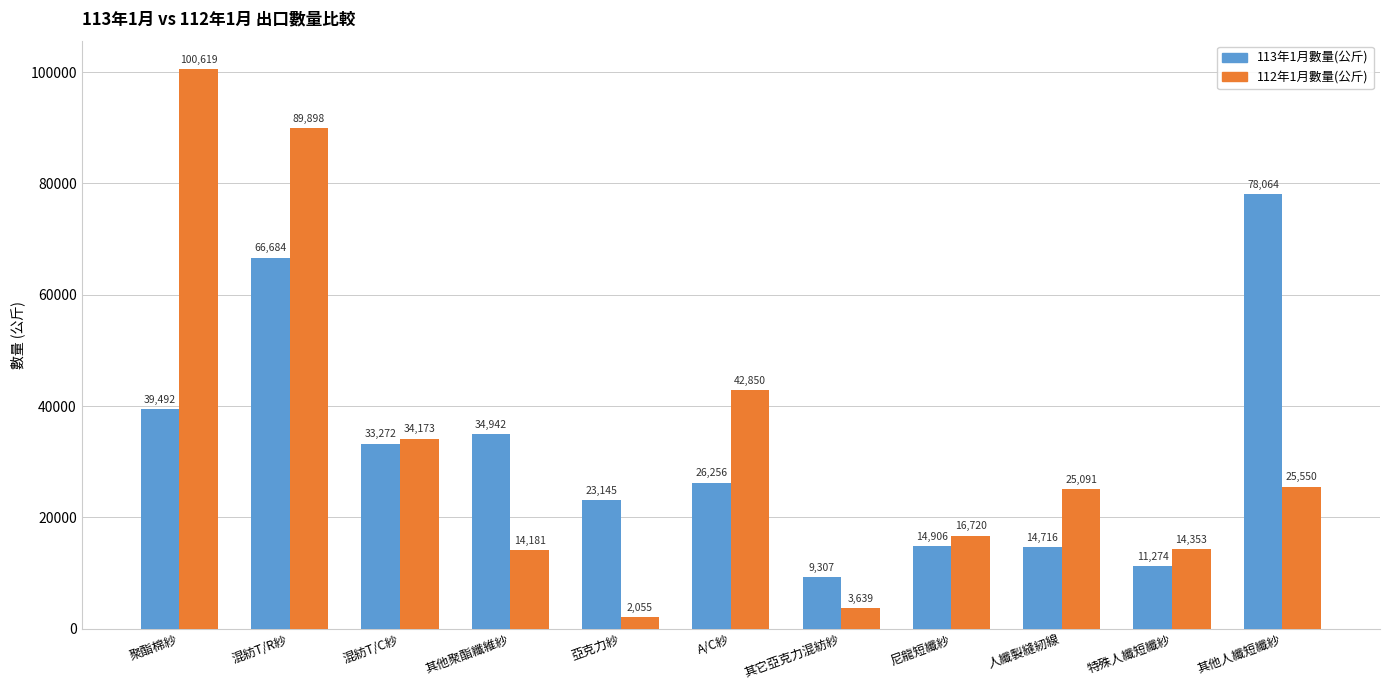

How many groups of bars are there?

11